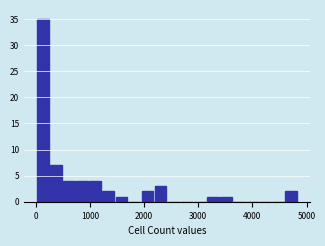

Read against the x-axis, roughly where is the centre of the tallest bar?

100